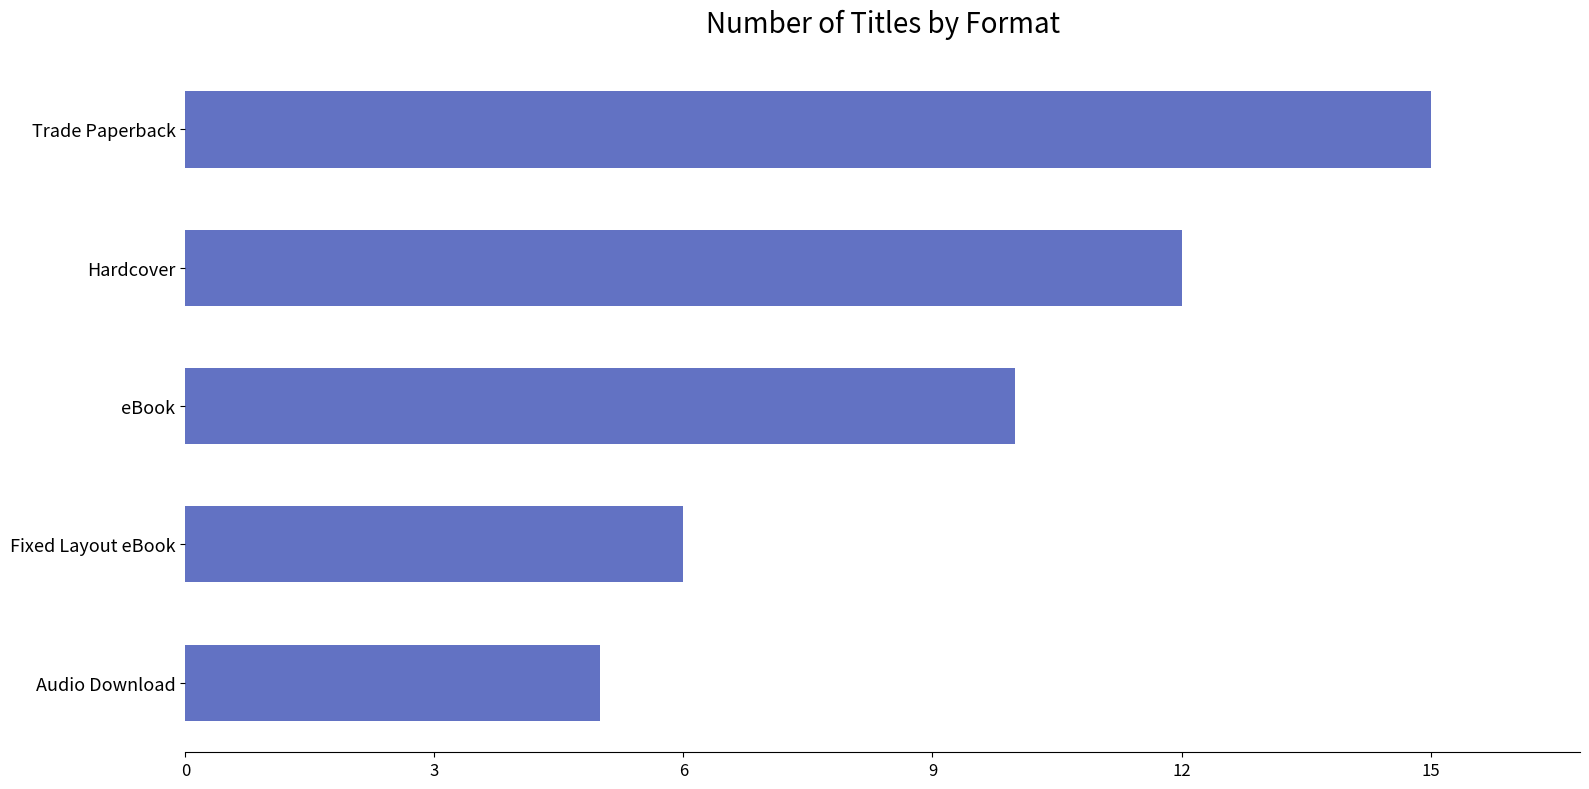

True or false: the data shows 20 at Hardcover.

False